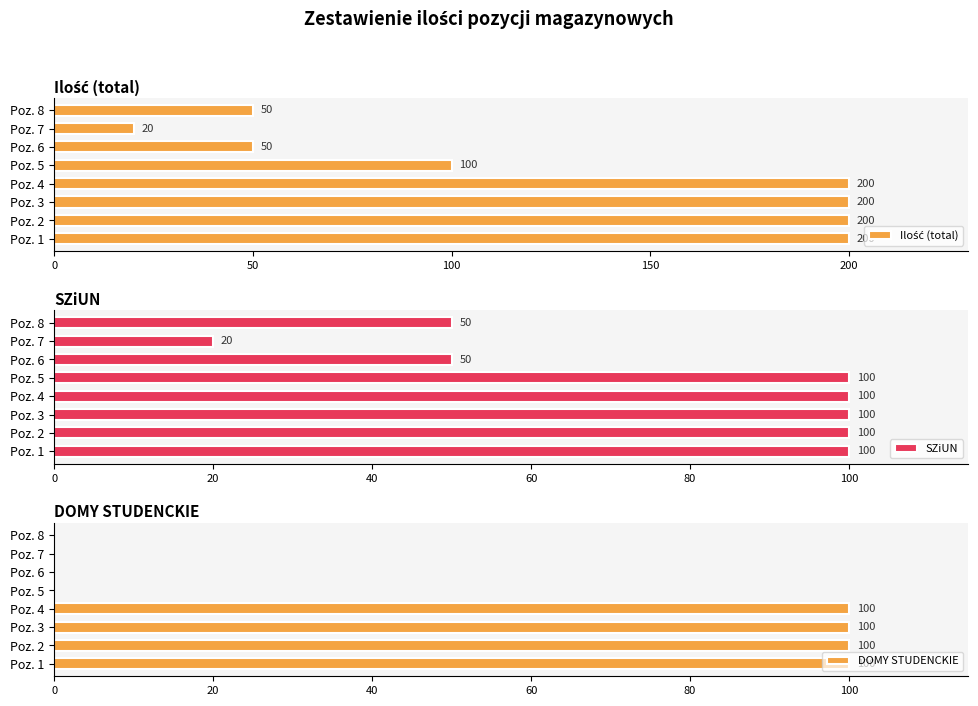

How many bars are there in each group?

3